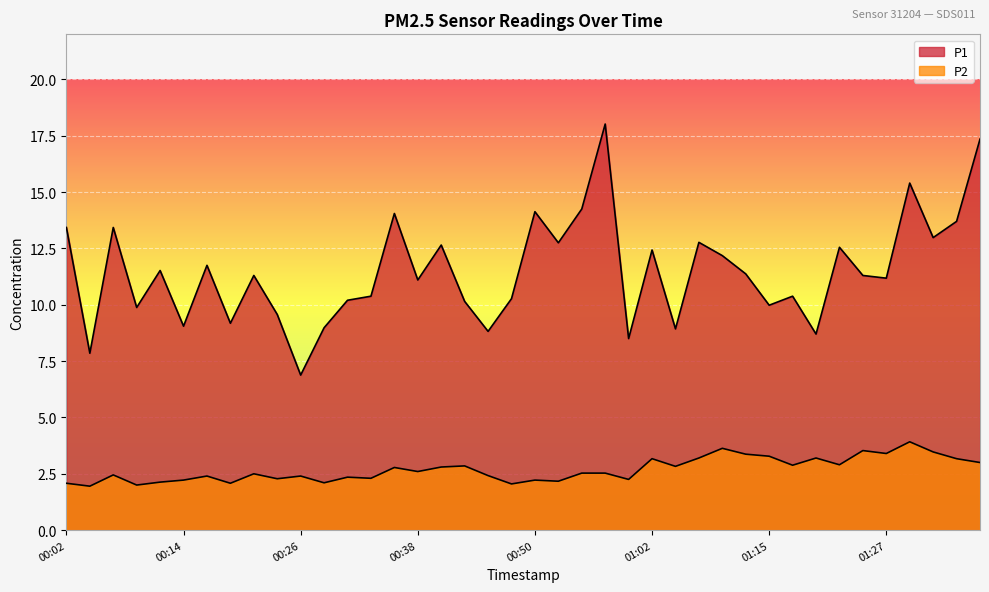

What is the label of the 1st point from the right?

01:37